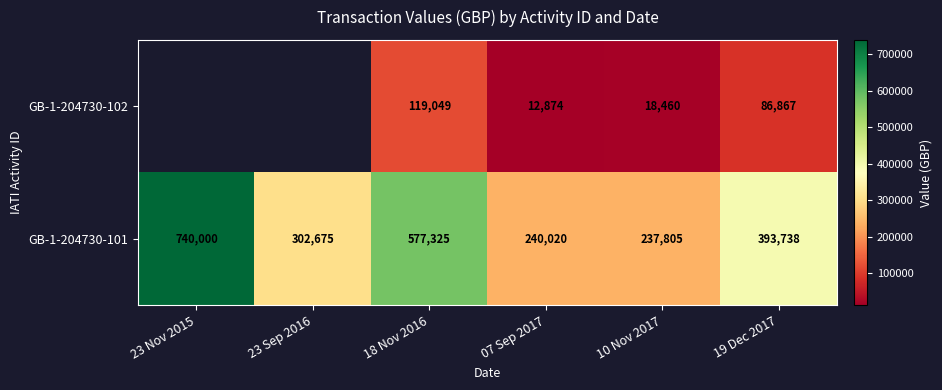

What is the spread (max minus min) of values at 10 Nov 2017?

219345